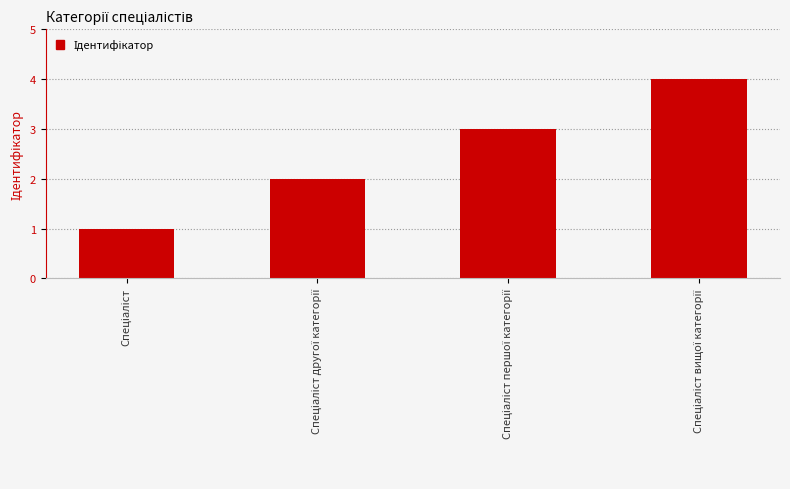

What is the maximum value shown in the chart?

4